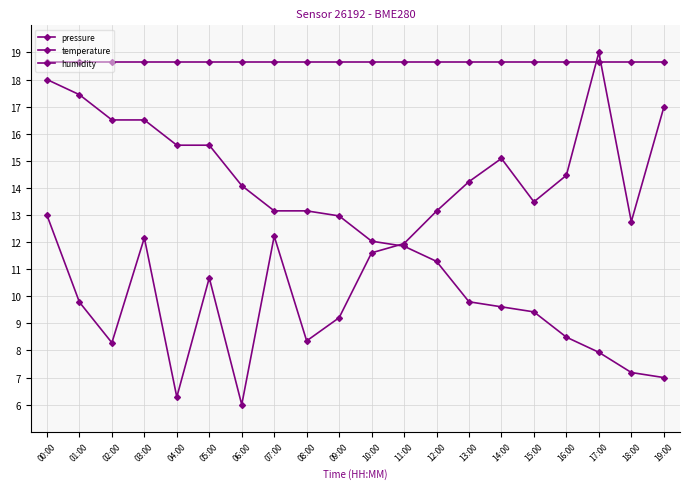

Is the value of pressure at 04:00 greater than the value of temperature at 14:00?

No